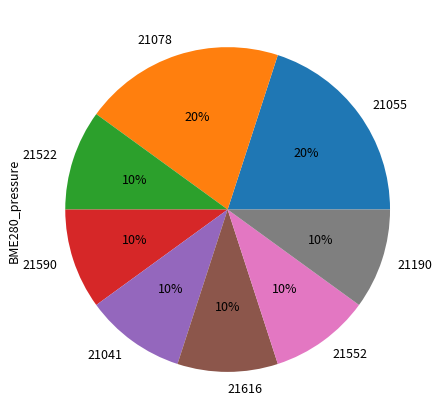

The 21616 slice represents 10% of the pie. True or false?

True